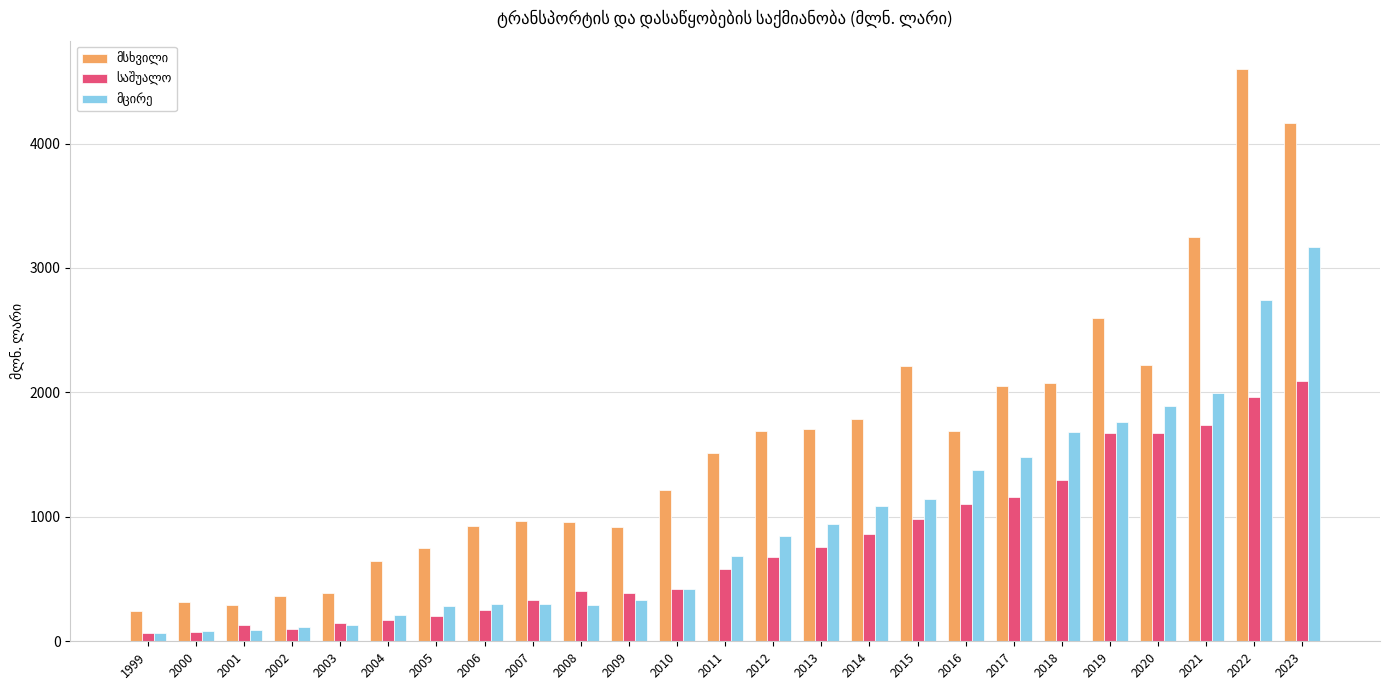

What is the greatest value displayed?

4596.5